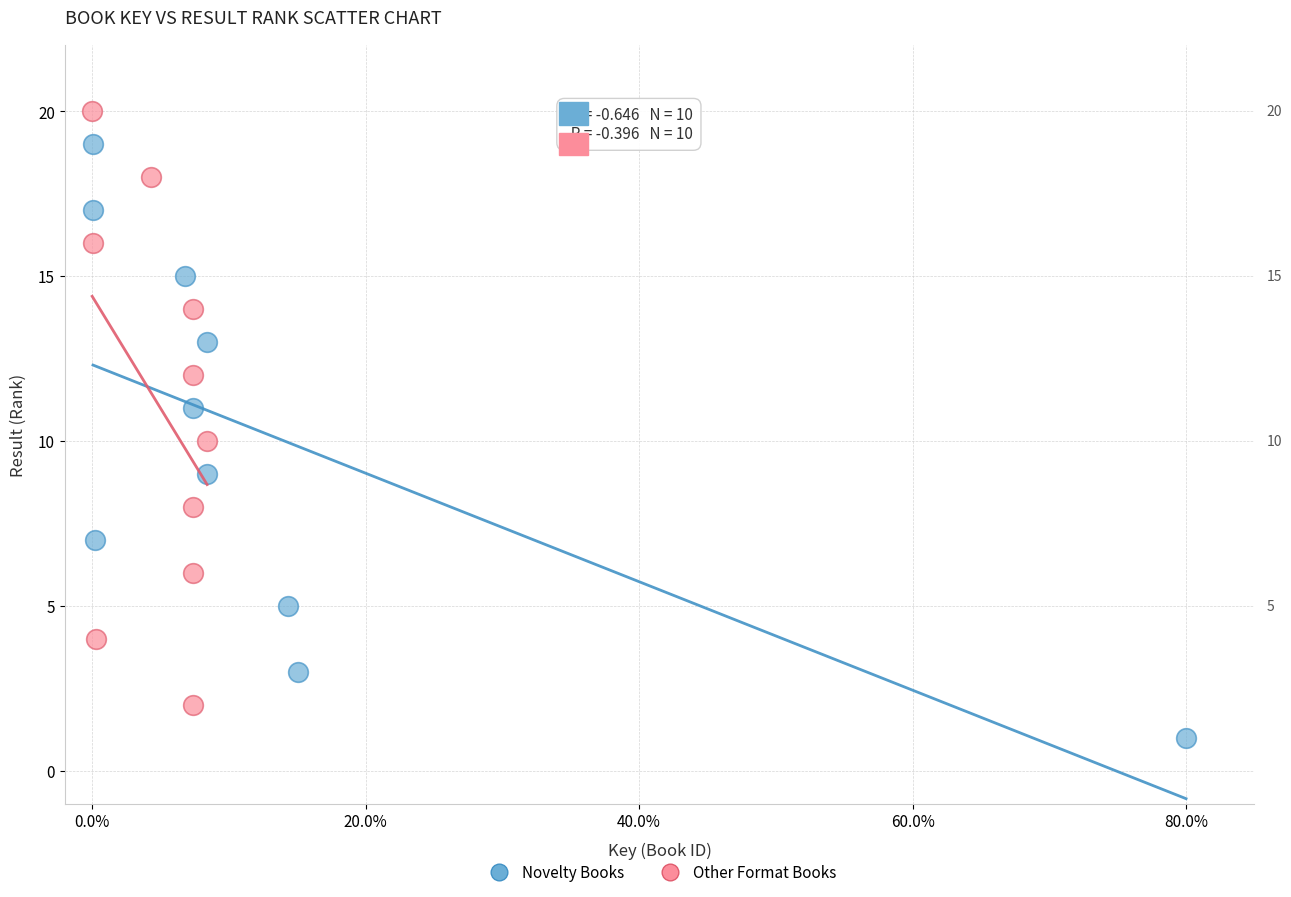

Which series contains the lowest Y value?

Novelty Books